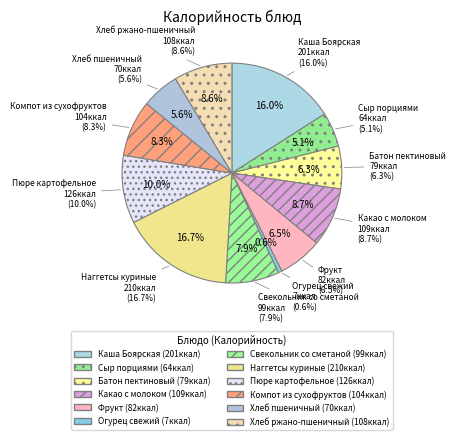

Which slice is the largest?

Наггетсы куриные